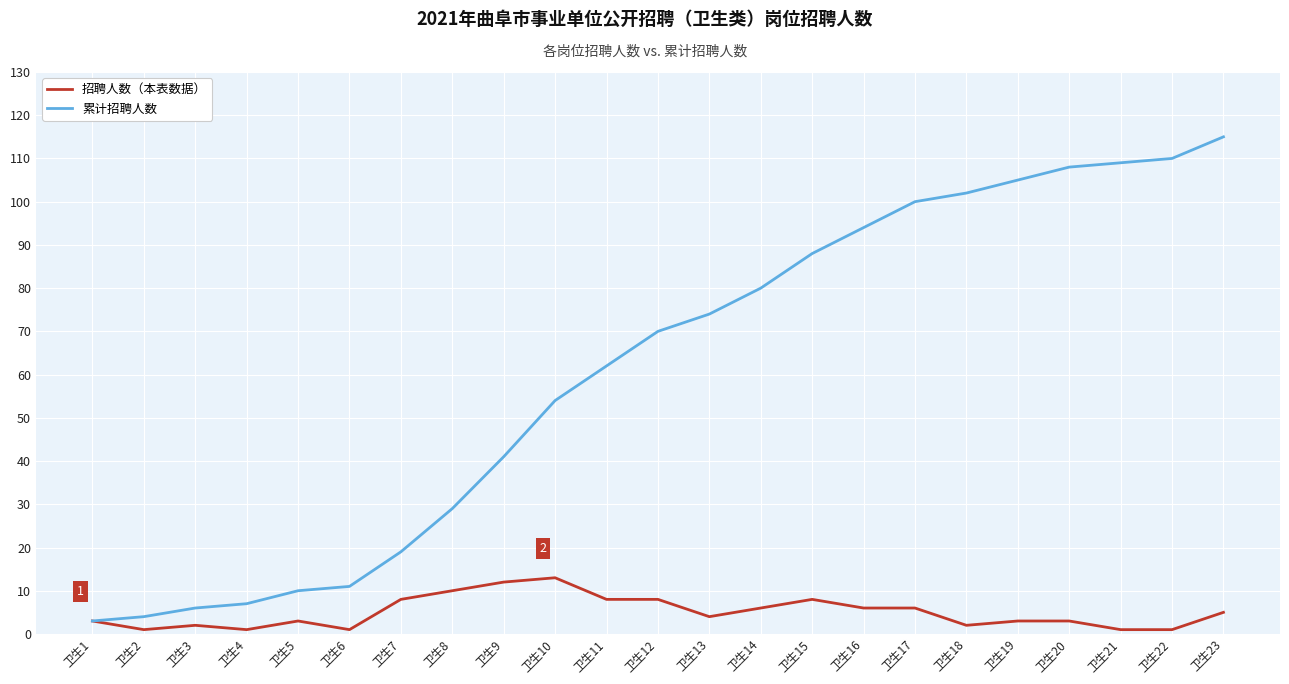

Where is 累计招聘人数 nearest to the value 59?

卫生11